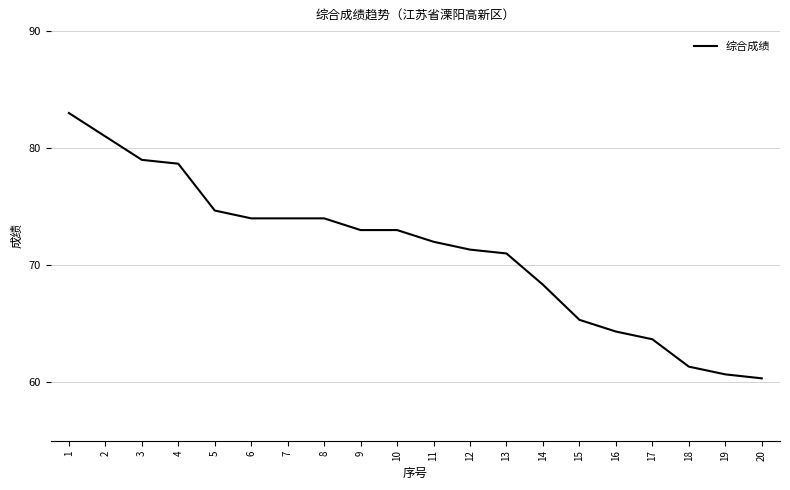

What is the difference between the values at 11 and 10?

1.0